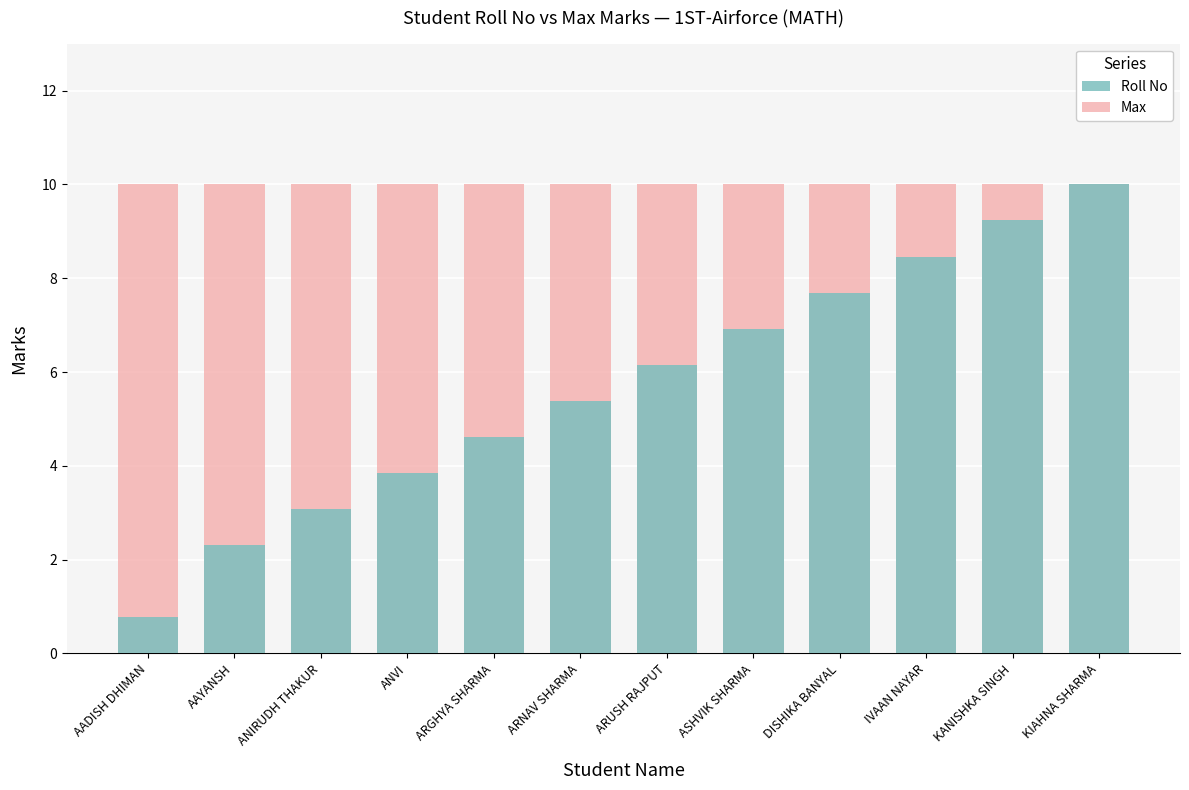

What is the sum of all Max values?

120.0